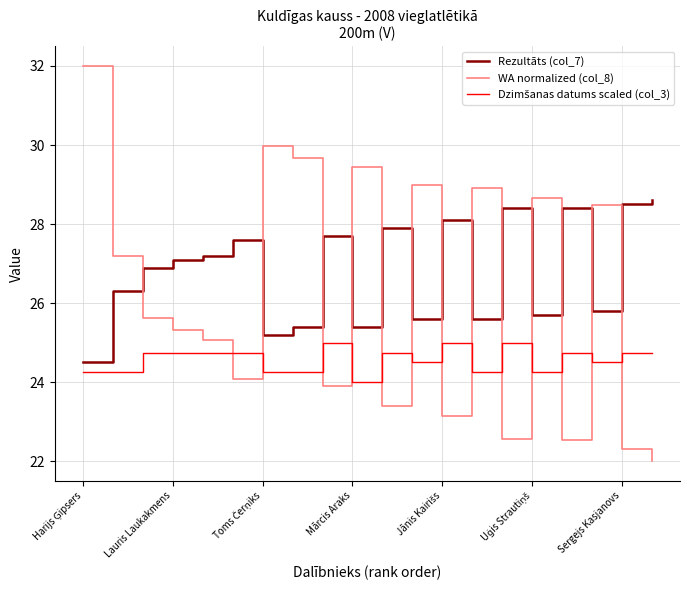

Read the Rezultāts (col_7) value at Dzintars Spūģis.

25.4